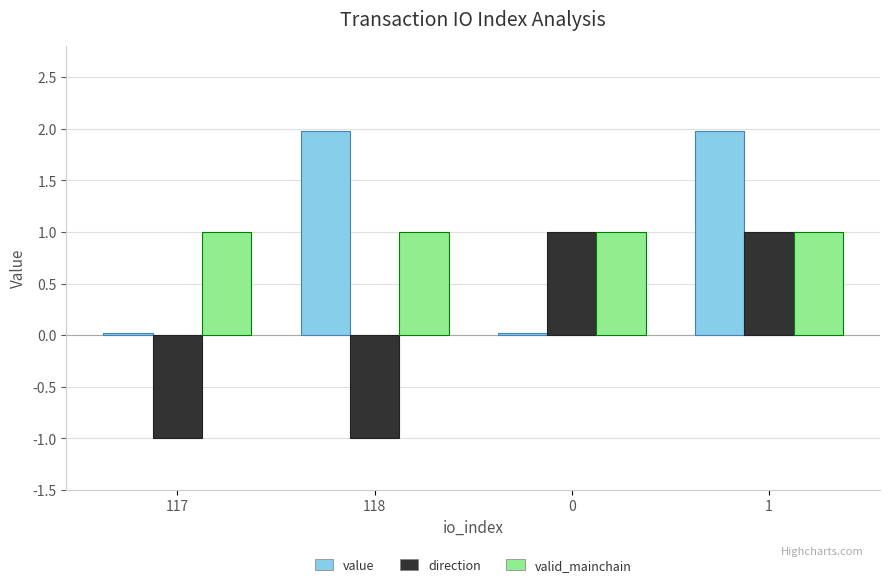

True or false: valid_mainchain has a value of 0.3 at 118.

False